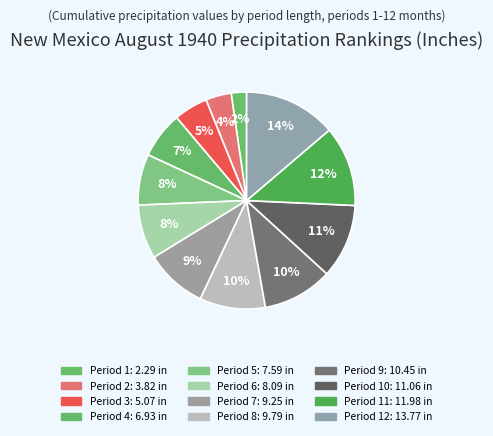

Count the number of slices in the pie.

12